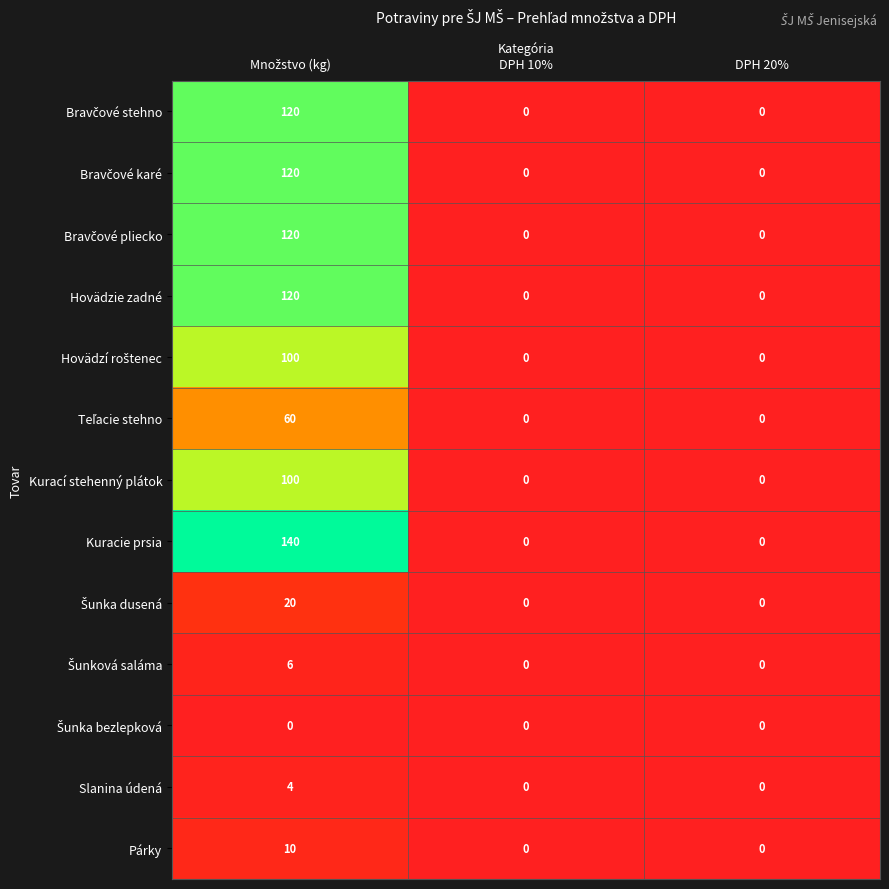

The value of Kurací stehenný plátok at DPH 20% is 37. True or false?

False